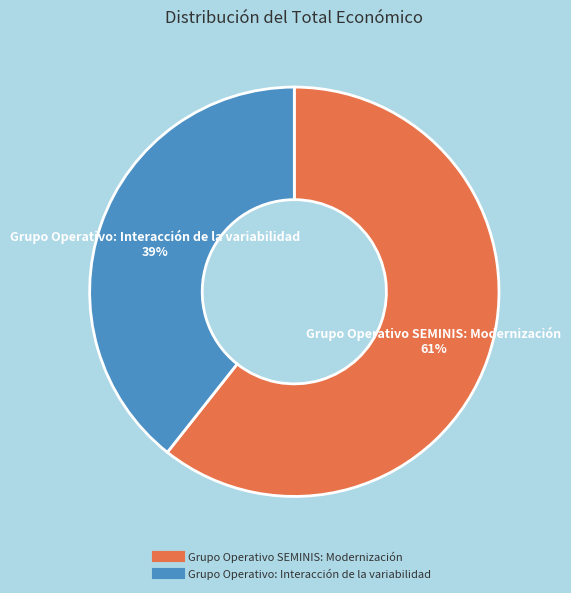

Which slice is the smallest?

Grupo Operativo: Interacción de la variabilidad